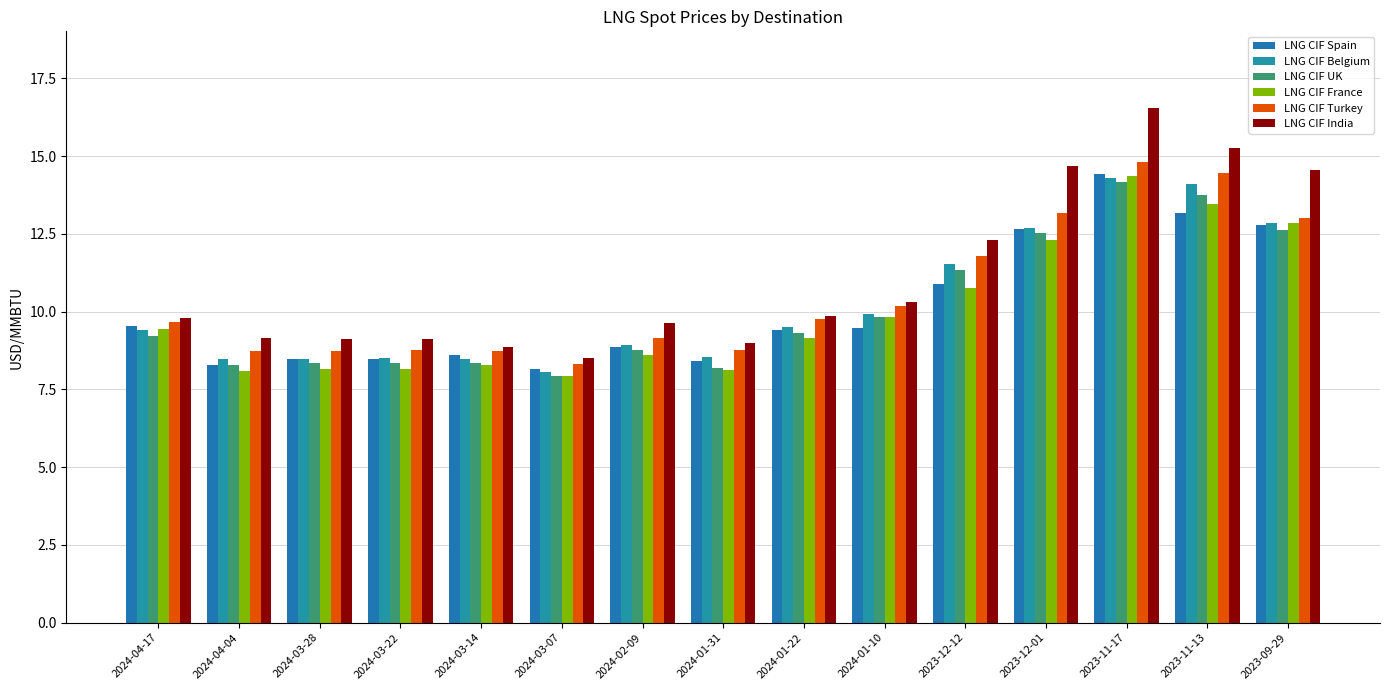

What is the average value of the LNG CIF Spain series?

10.1